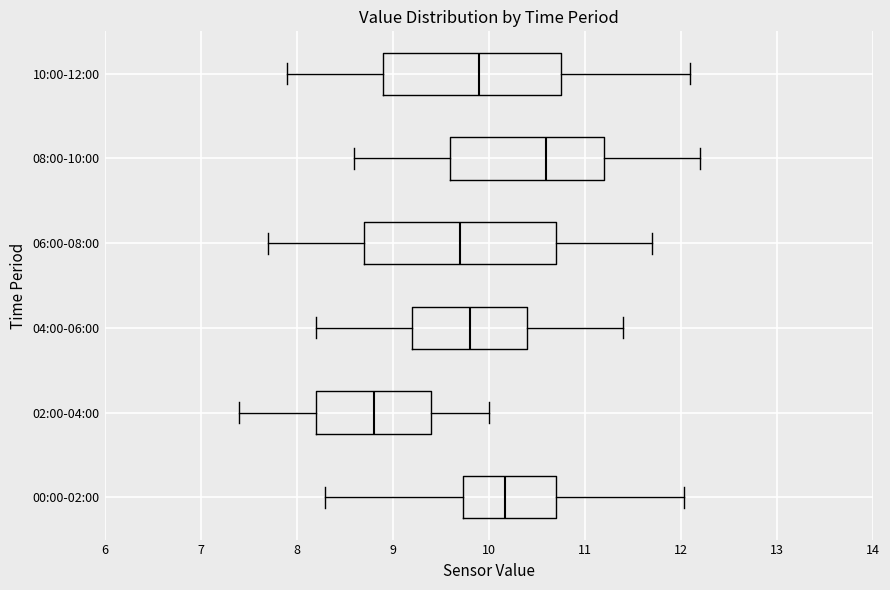

Reading bottom to top, read every box against the x-axis: the position of its median line, the range the box covers, and the ends of its whiskers. The values are not printed on the chart, so give them approximately, as read against the axis.

00:00-02:00: median 10.2, box 9.7 to 10.7, whiskers 8.3 to 12.0
02:00-04:00: median 8.8, box 8.2 to 9.4, whiskers 7.4 to 10.0
04:00-06:00: median 9.8, box 9.2 to 10.4, whiskers 8.2 to 11.4
06:00-08:00: median 9.7, box 8.7 to 10.7, whiskers 7.7 to 11.7
08:00-10:00: median 10.6, box 9.6 to 11.2, whiskers 8.6 to 12.2
10:00-12:00: median 9.9, box 8.9 to 10.8, whiskers 7.9 to 12.1